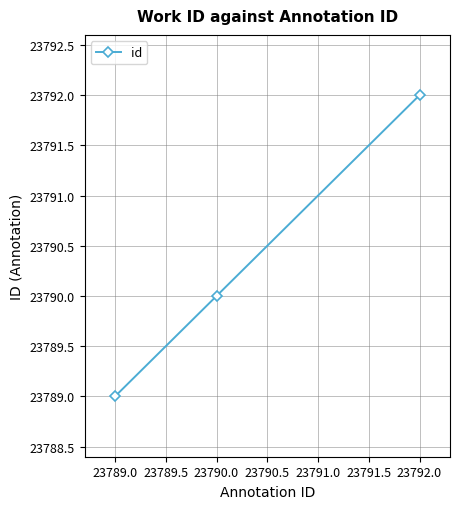

True or false: the data shows 23790 at 23790.0.

True